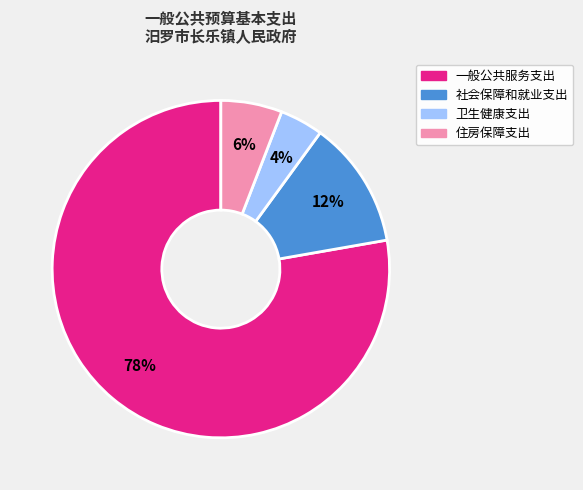

What percentage is the 住房保障支出 slice, to the nearest percent?

6%